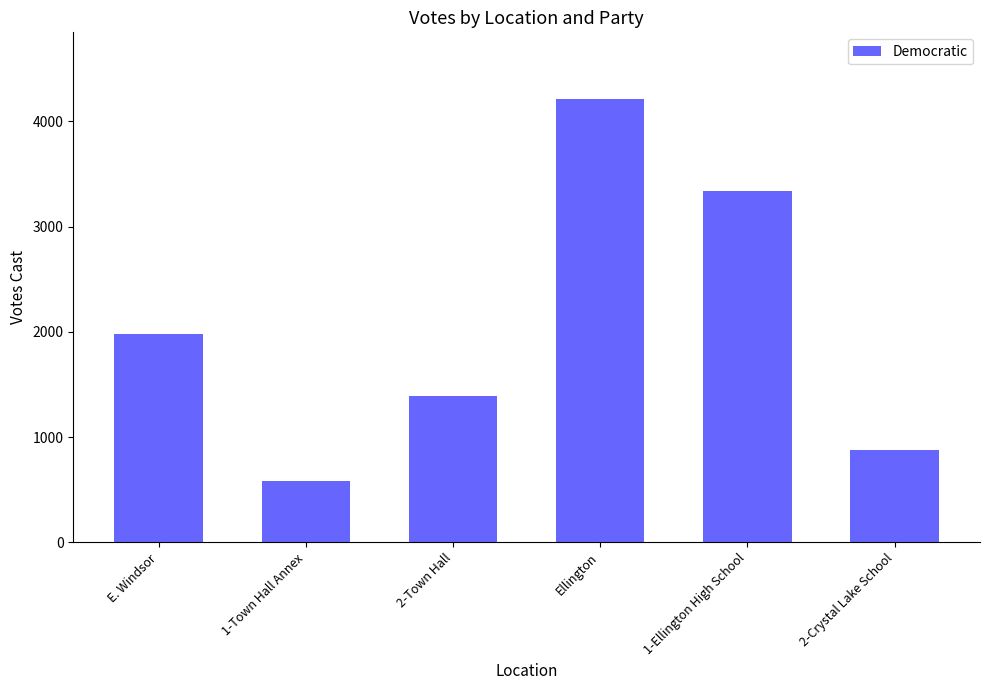

At which label is the value closest to 2398?

E. Windsor